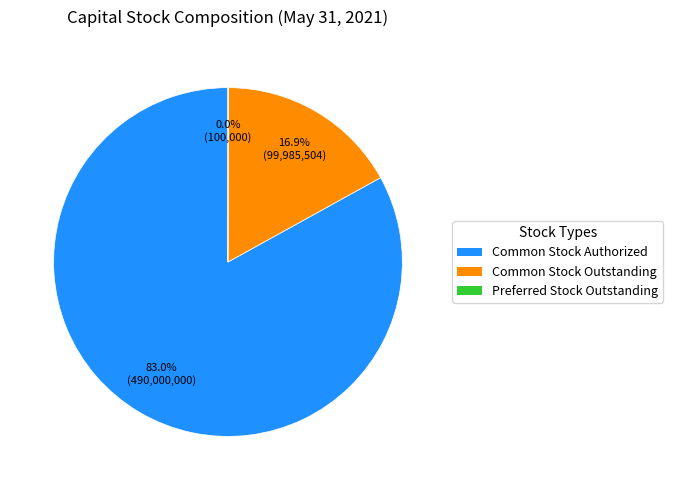

Is there a majority slice in this chart?

Yes